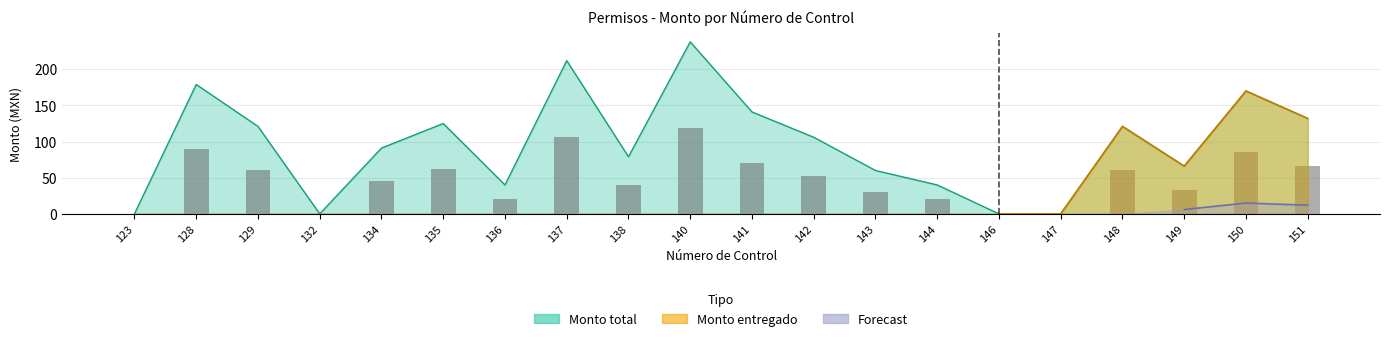

What is the value of the Monto total bar at the 19th from the left?

170.0